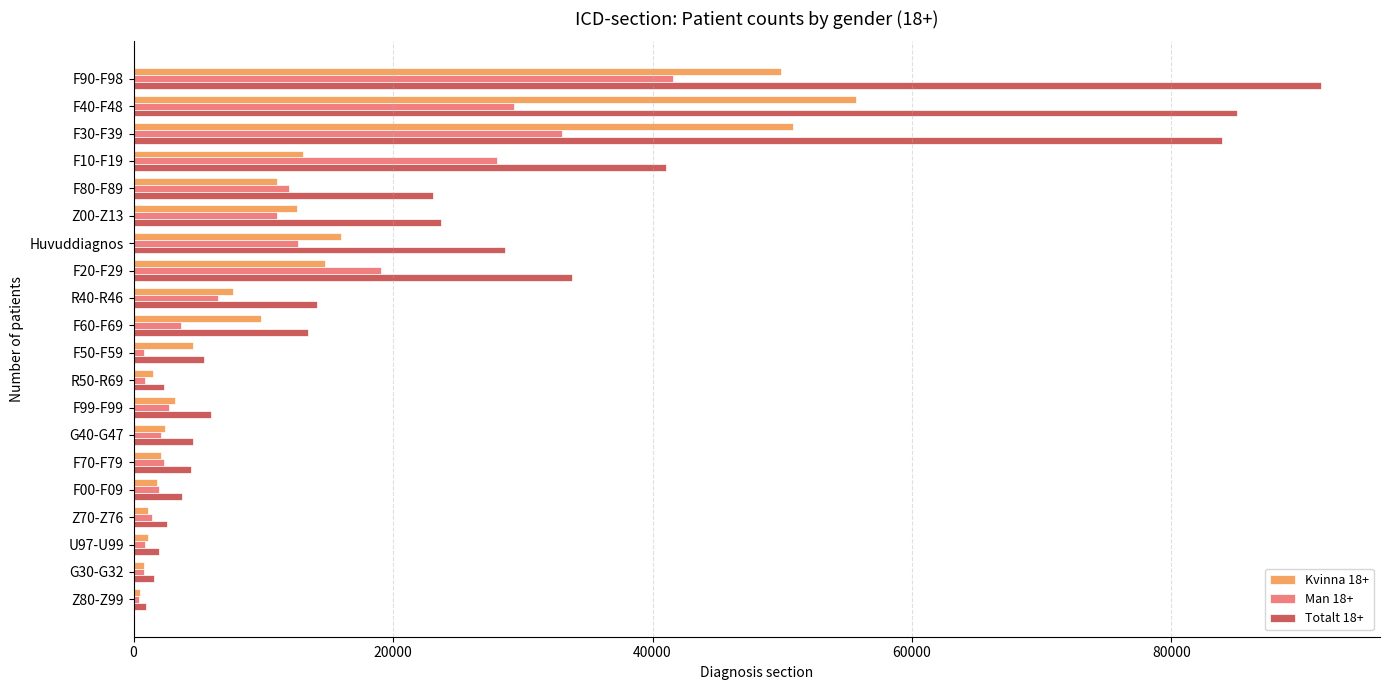

The value of Totalt 18+ at R40-R46 is 14108. True or false?

True